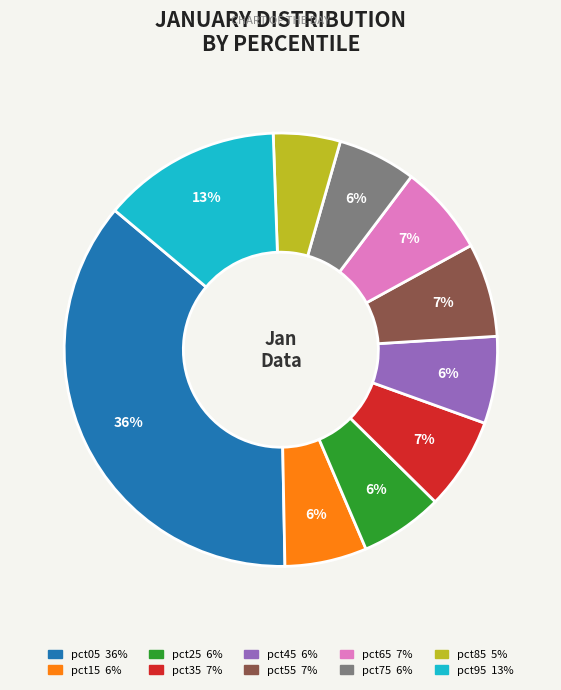

Is it true that pct05 is 51% of the pie?

False